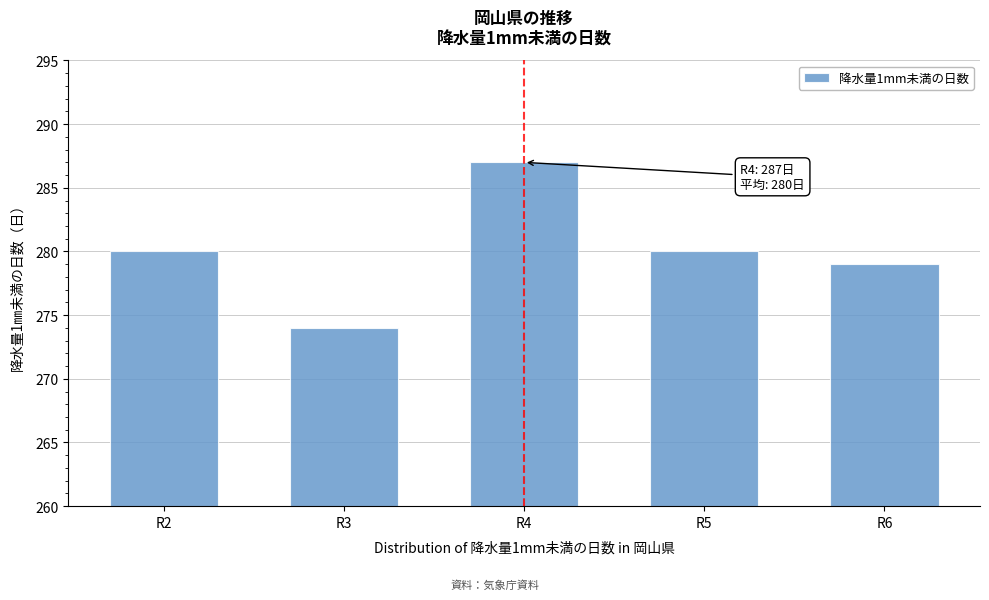

Reading left to right, list all the values displayed in this chart.

R2=280	R3=274	R4=287	R5=280	R6=279